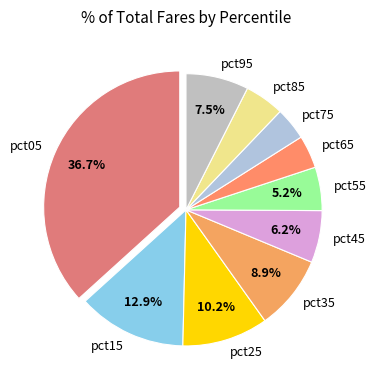

How many segments does this pie chart have?

10